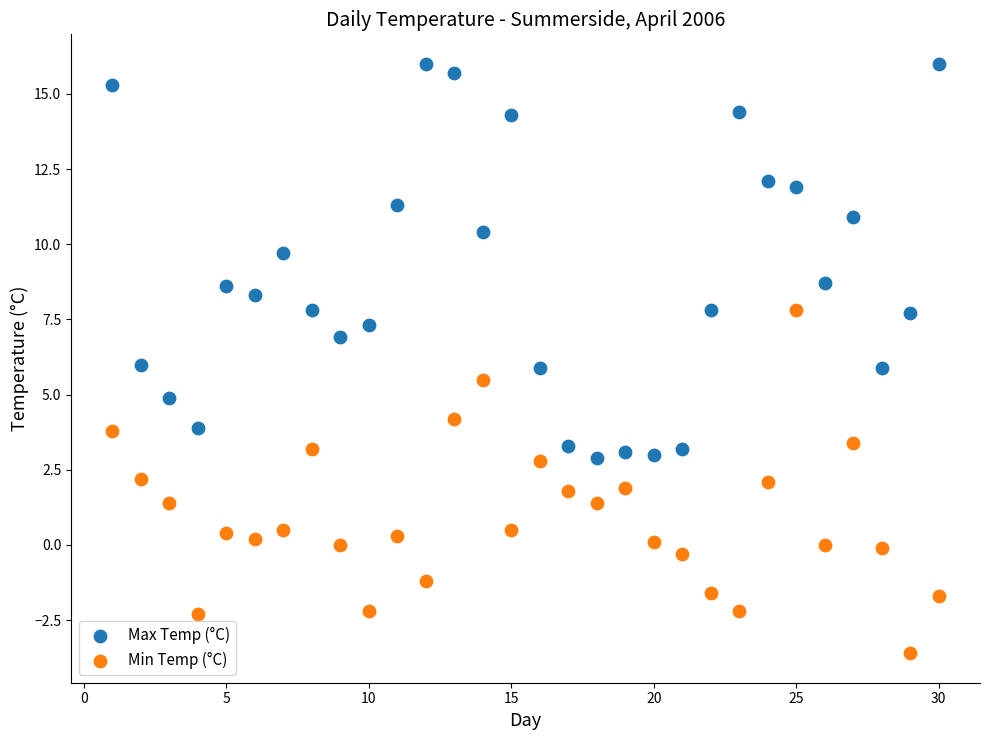

Which series contains the highest Y value?

Max Temp (°C)